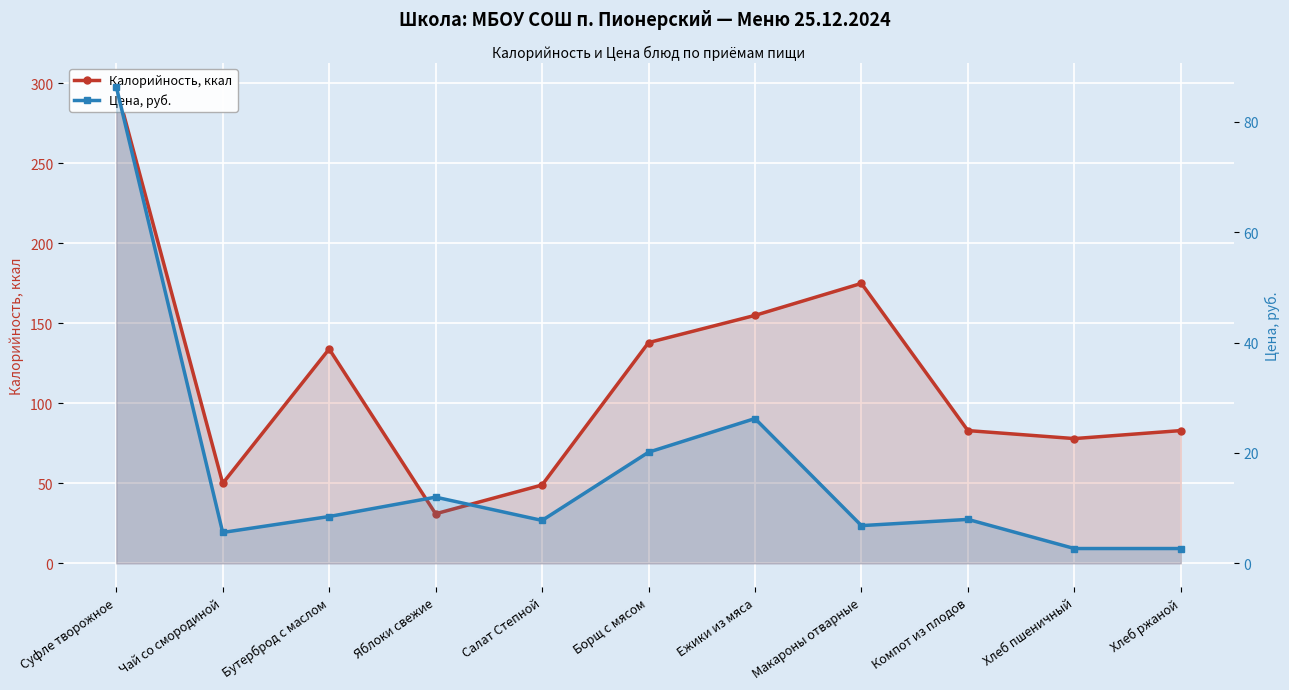

How many categories are shown in the chart?

11